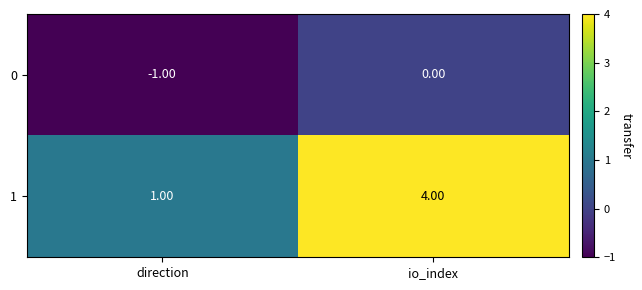

Which series has the largest range (max minus min)?

1